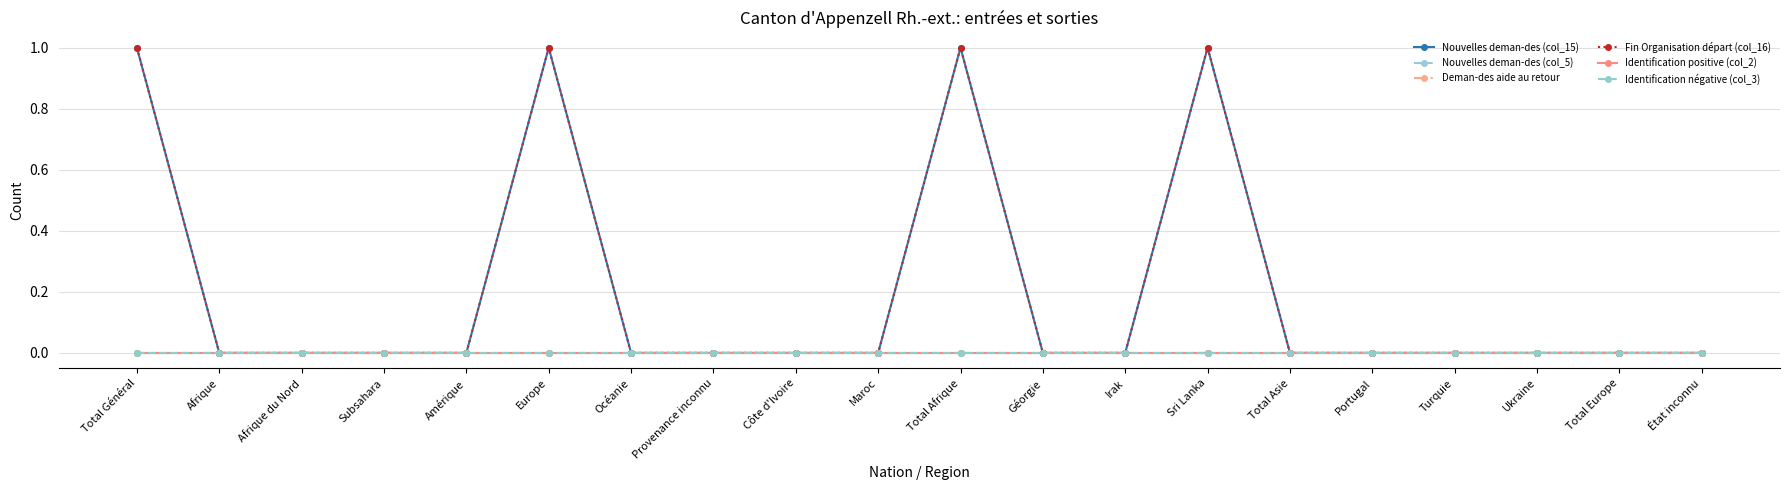

Which series has the largest total across all categories?

Nouvelles deman-des (col_15)